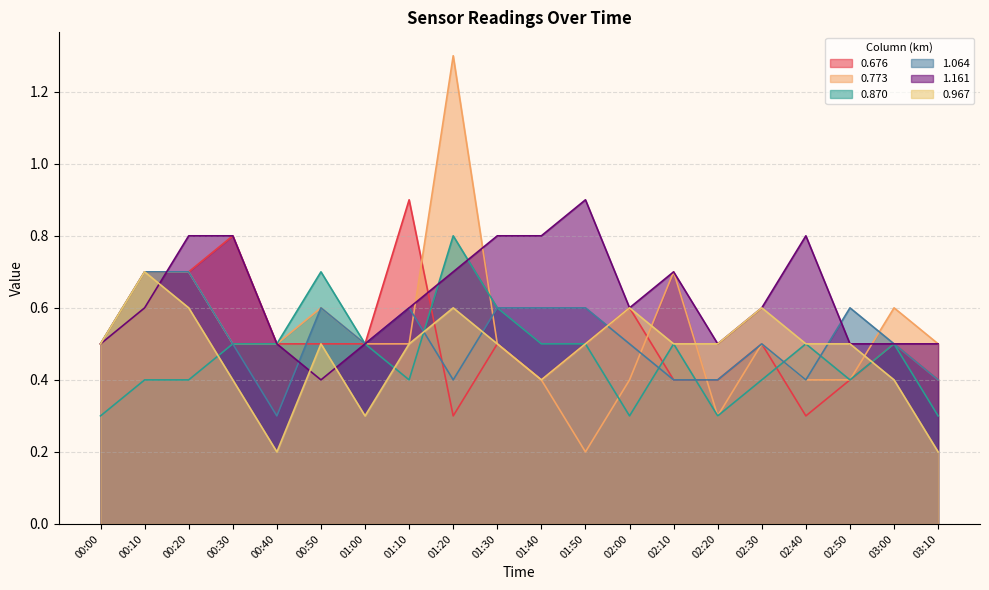

How many lines are shown in the chart?

6